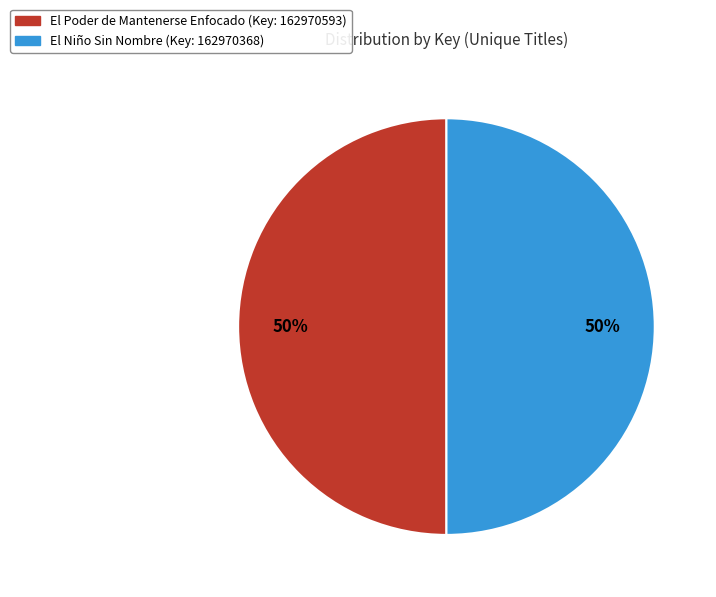

Is the sum of El Poder de Mantenerse Enfocado (Key: 162970593) and El Niño Sin Nombre (Key: 162970368) greater than half?

Yes